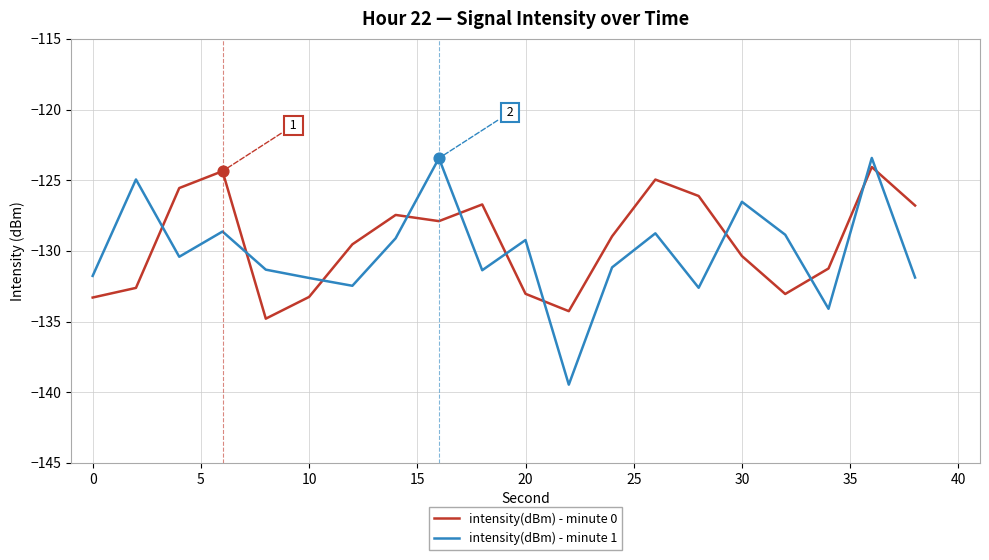

Which series has the largest range (max minus min)?

intensity(dBm) - minute 1